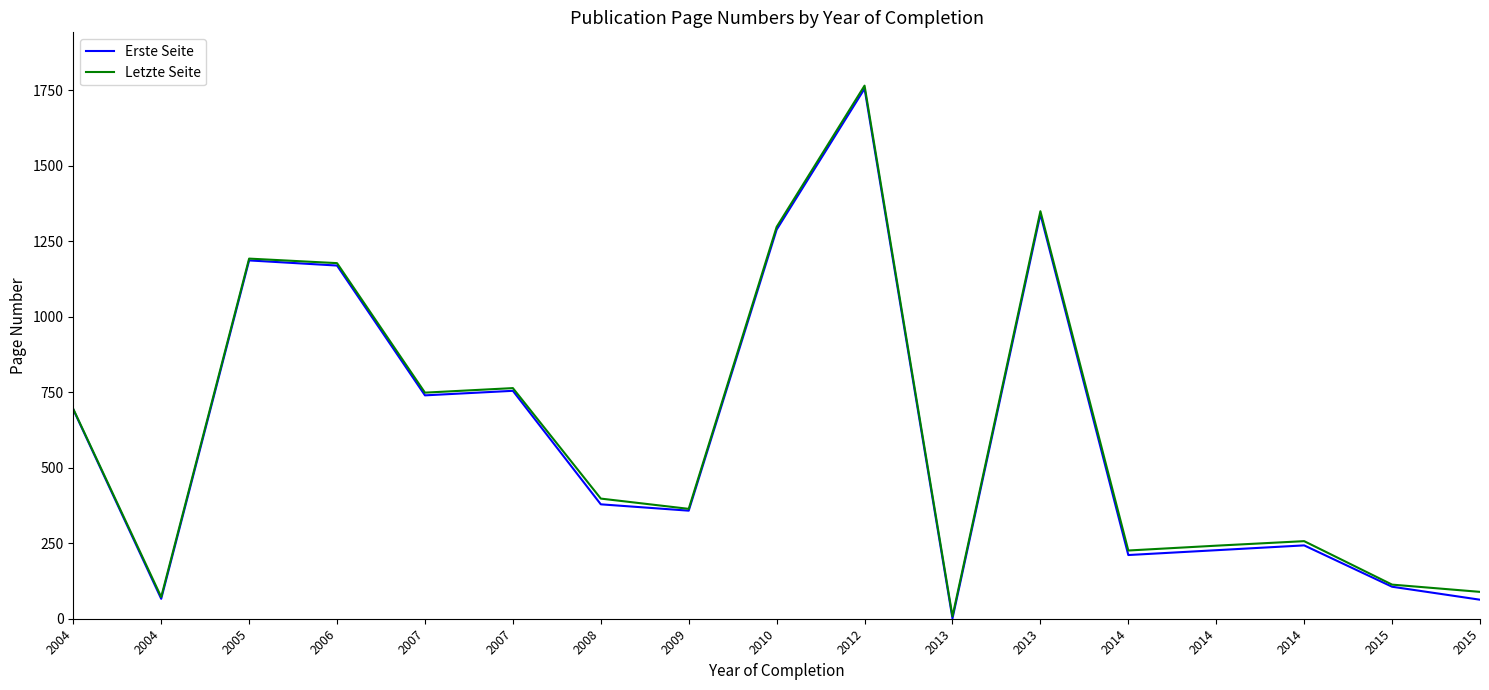

Is this an area chart (filled region under the line)?

No